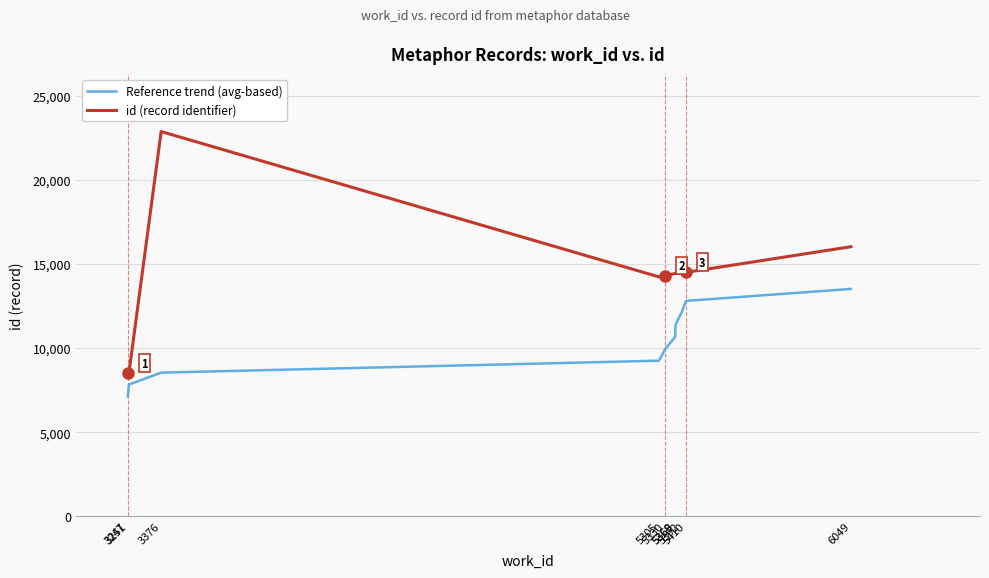

Is it true that id (record identifier) equals 23437.1 at 5410?

False